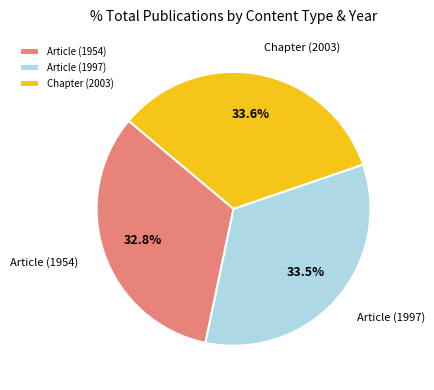

Between Article (1954) and Article (1997), which is larger?

Article (1997)